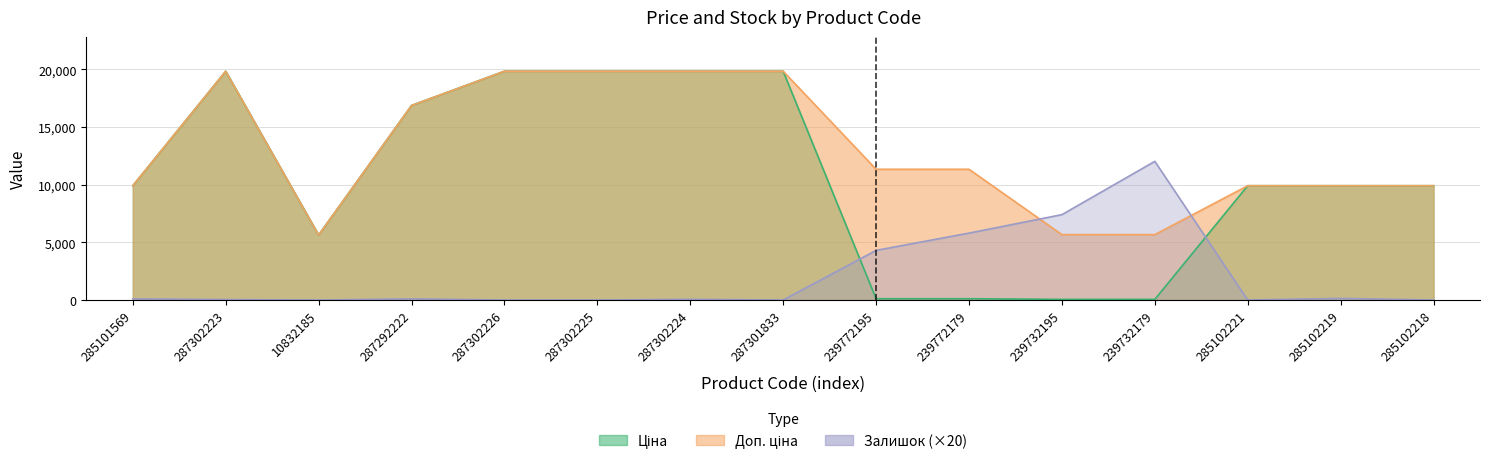

How many values in the Ціна series exceed 9908?

10